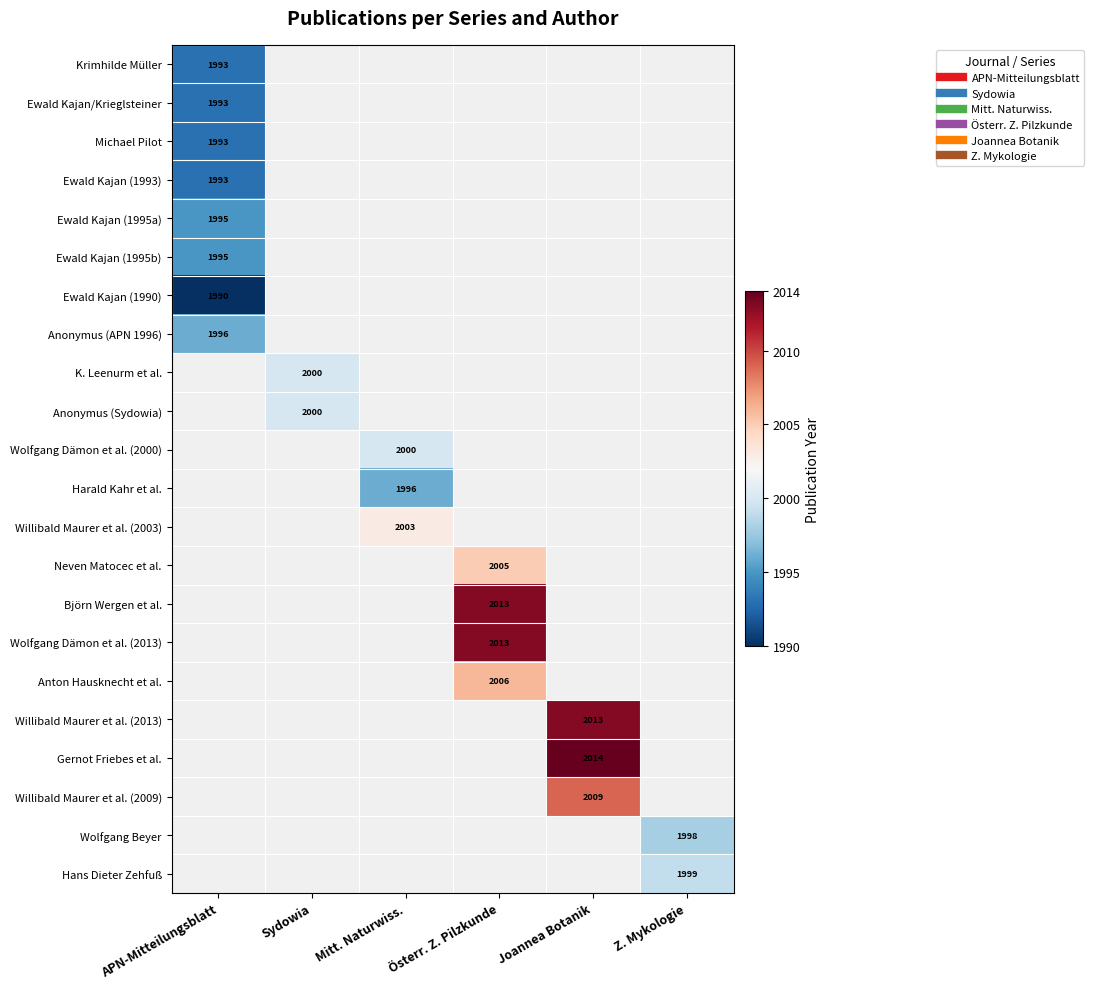

At how many categories does at least one series exceed 1992?

6